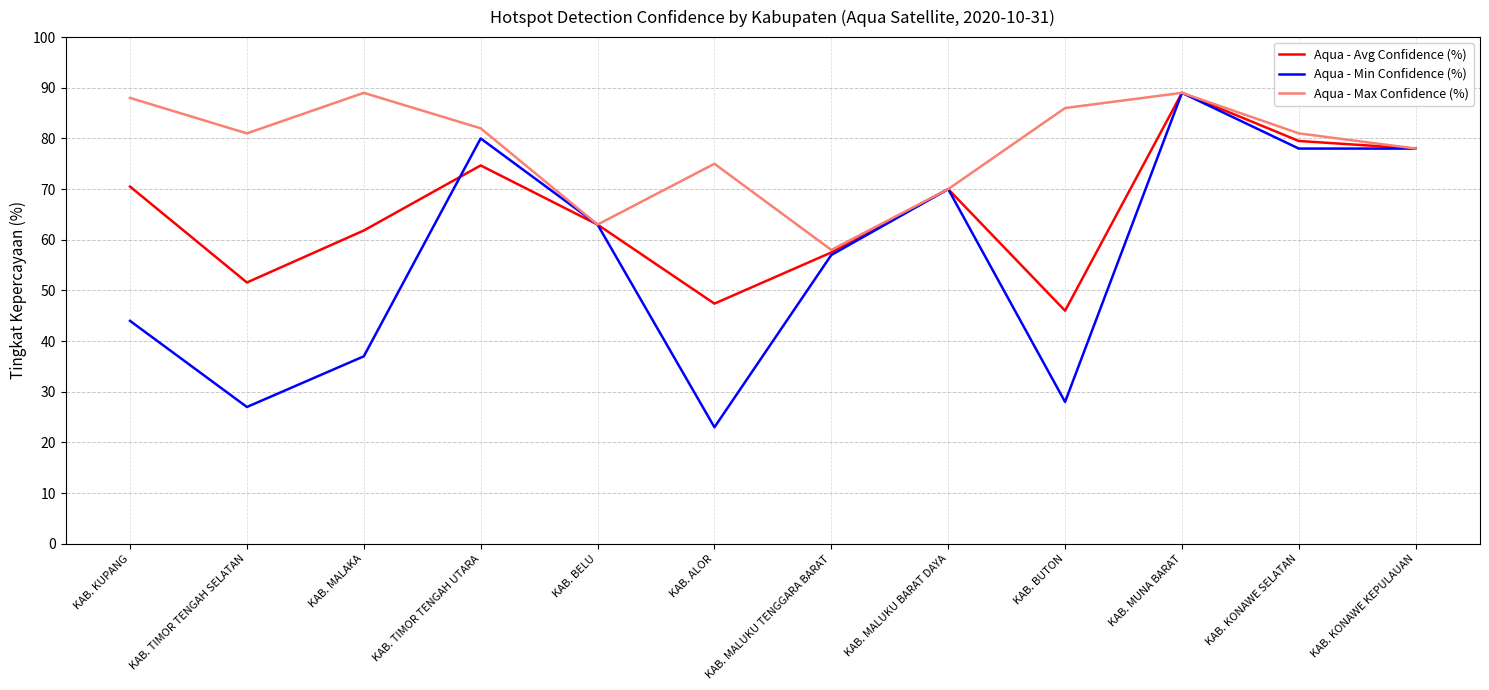

What position from the right is KAB. BELU?

8